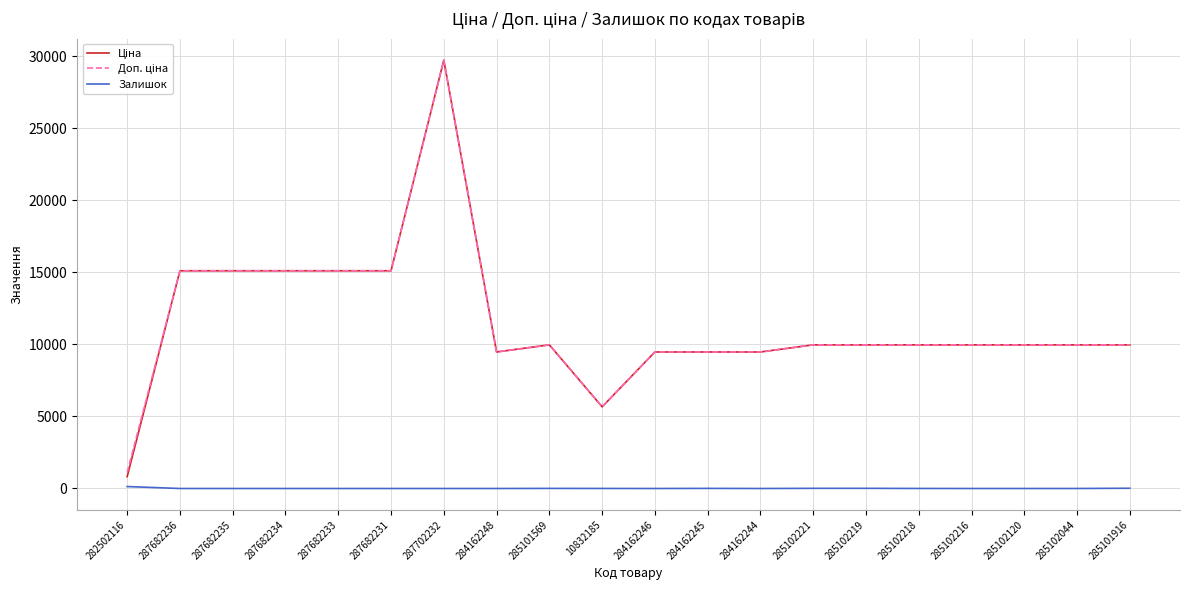

At which category does the chart reach its peak across all series?

287702232